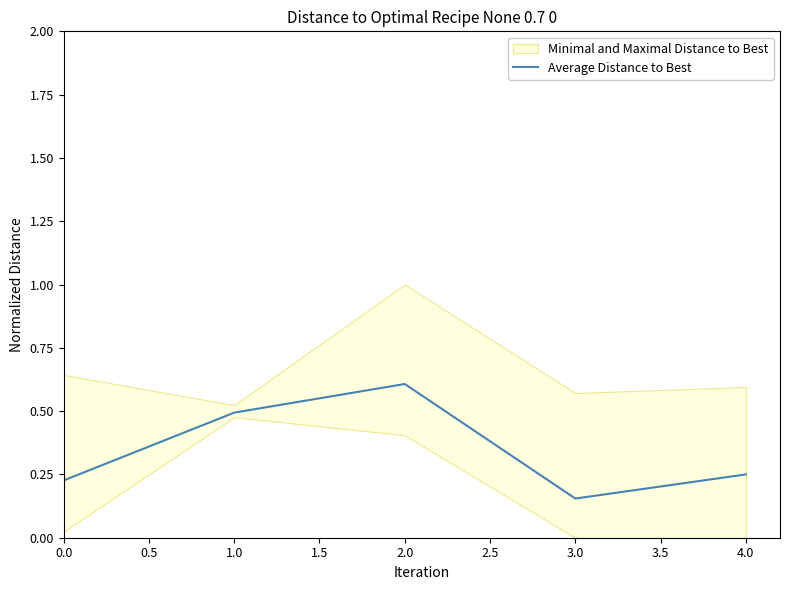

What is the highest value of the Average Distance to Best series?

0.6